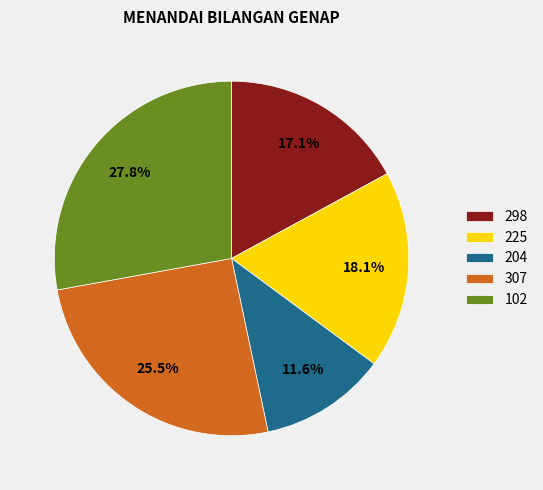

What portion of the pie excludes 298?

82.9%